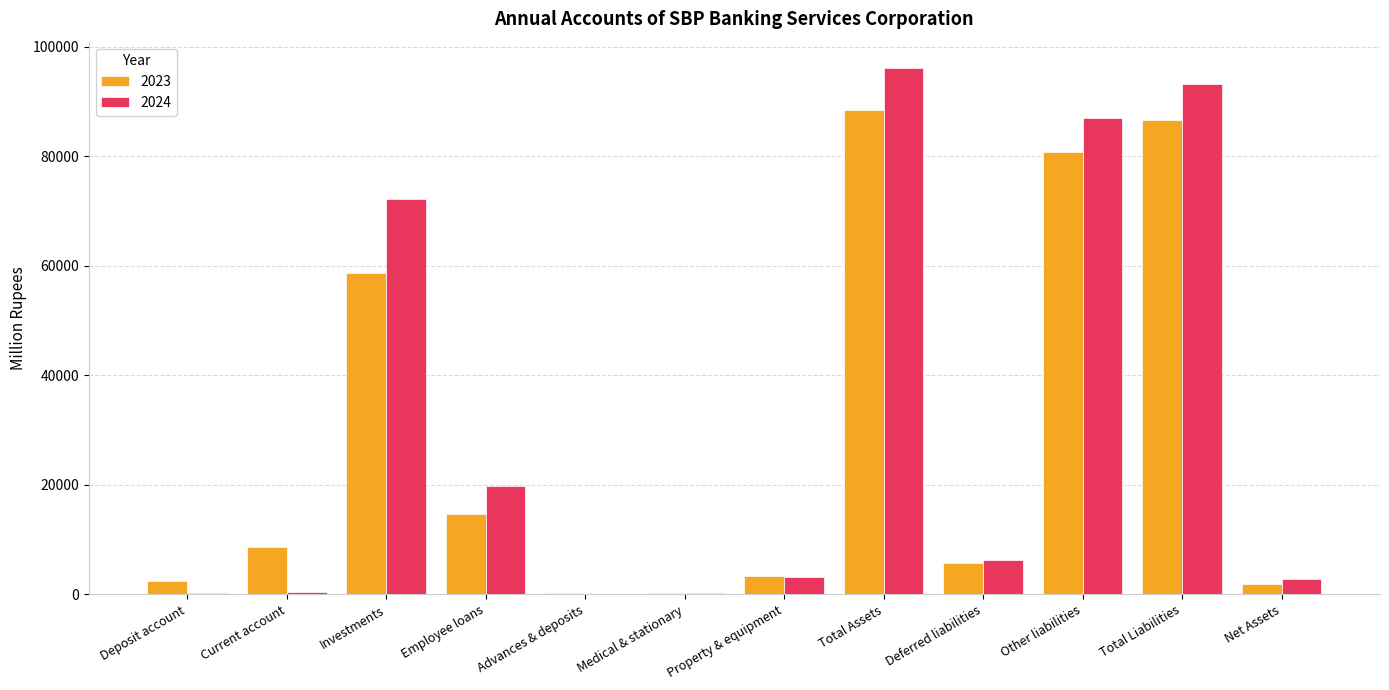

The value of 2023 at Net Assets is 1861.9. True or false?

True